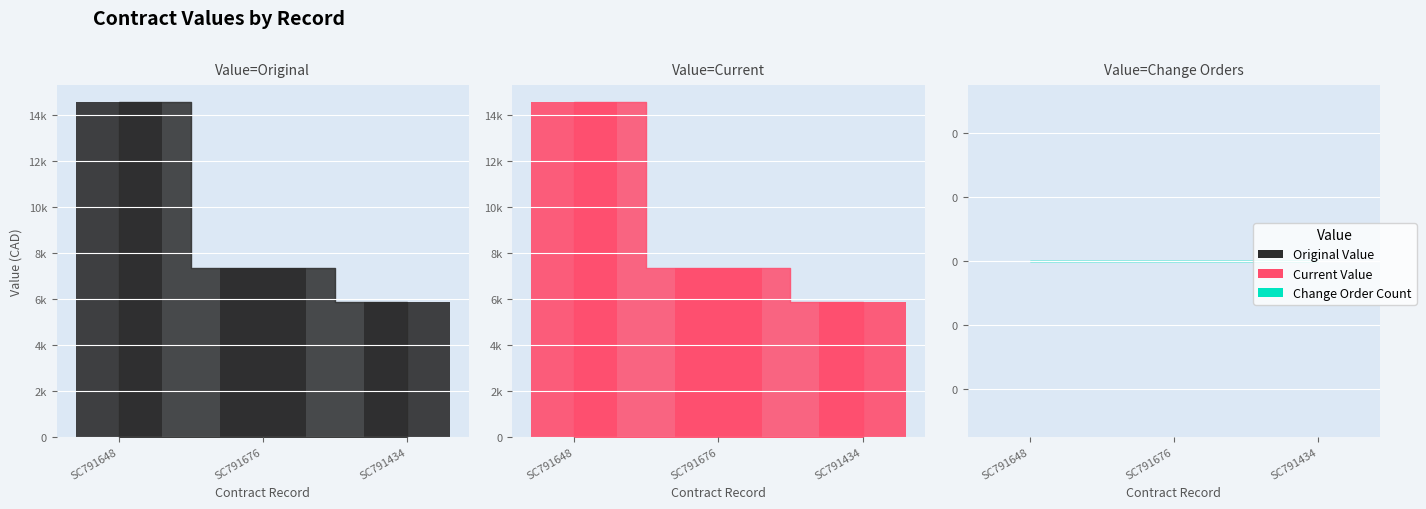

What is the sum of the current_value values at SC791648 and SC791676?

21945.0